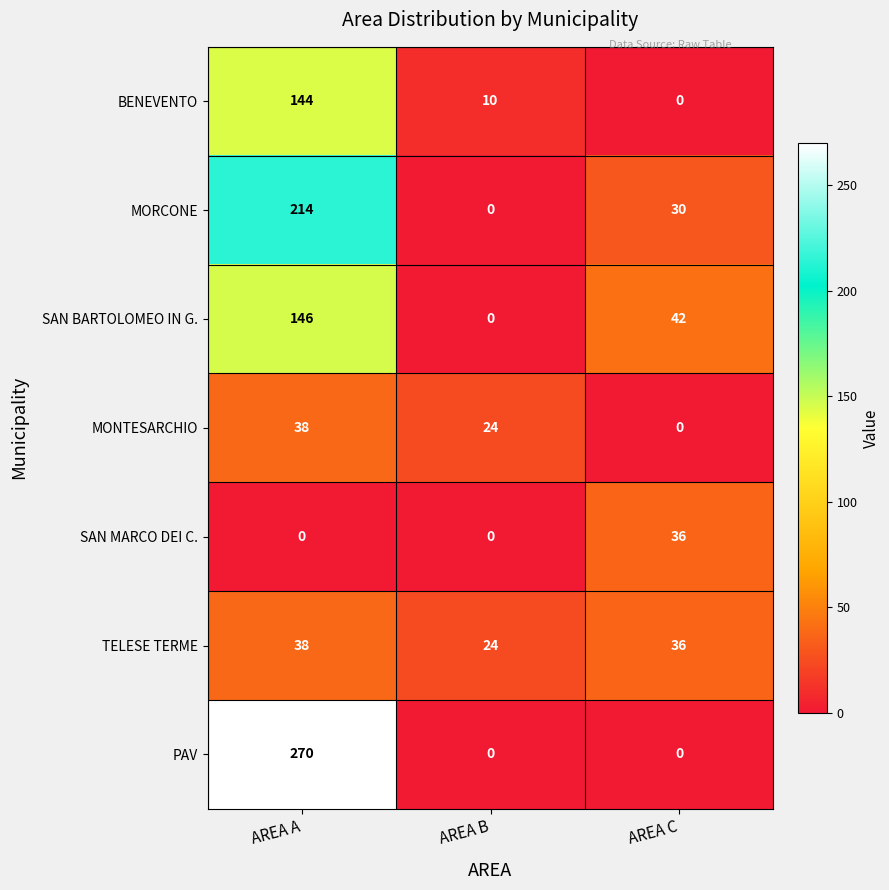

What is the sum of all TELESE TERME values?

98